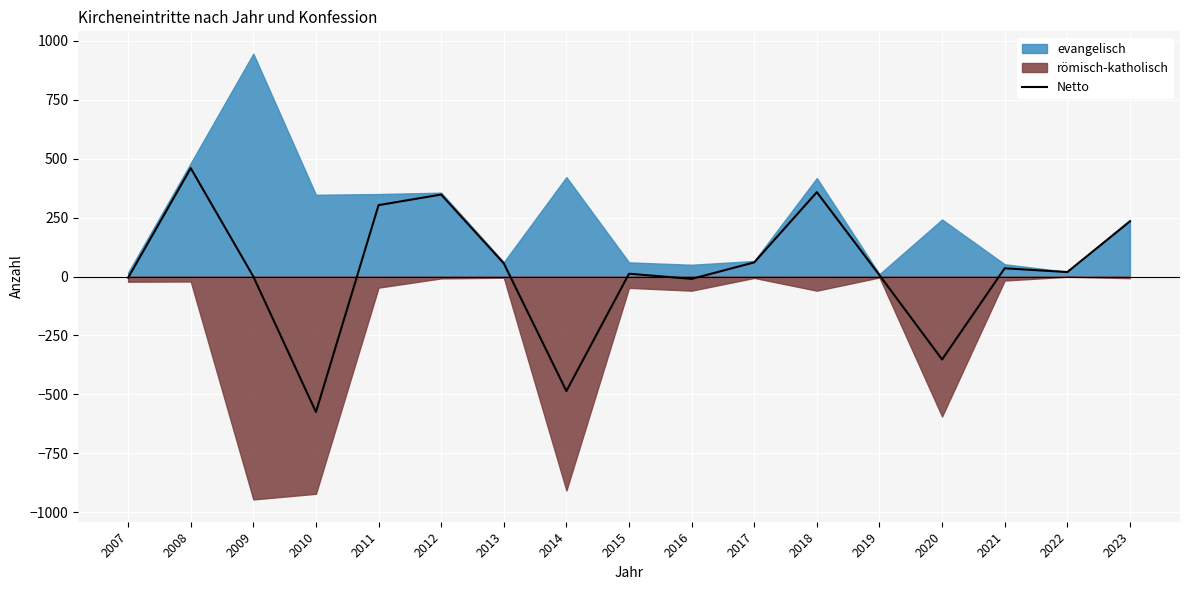

Count the number of categories in the chart.

17